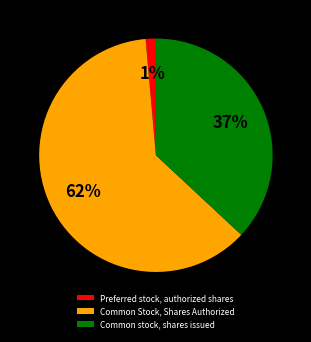

Which category has the biggest portion of the pie?

Common Stock, Shares Authorized